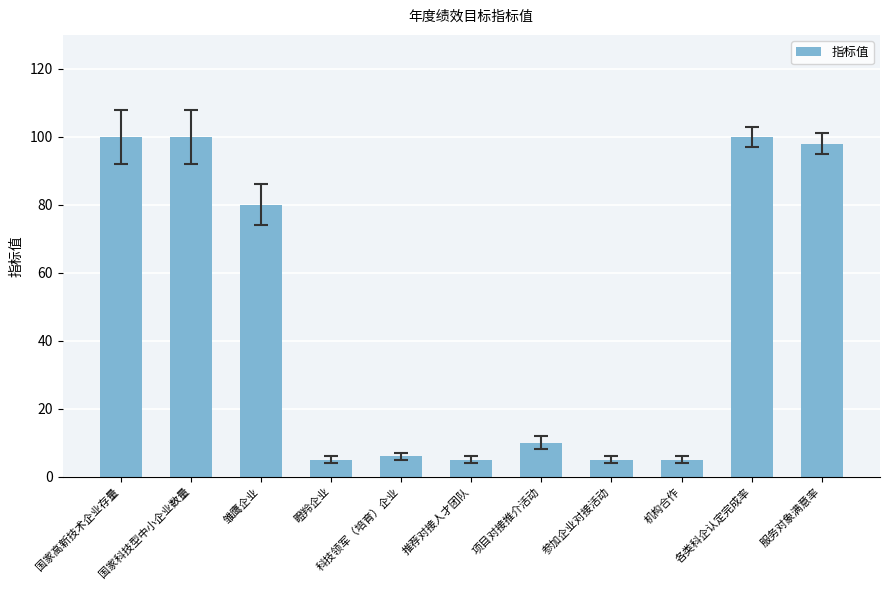

What is the maximum value shown in the chart?

100